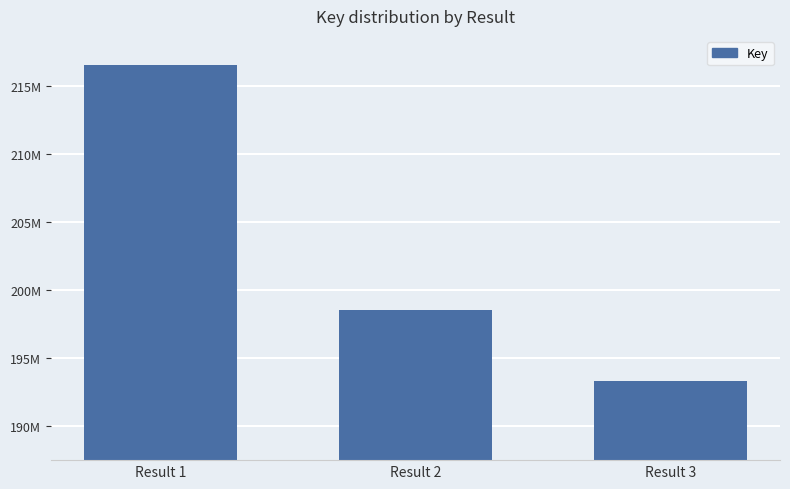

Are the bars horizontal?

No